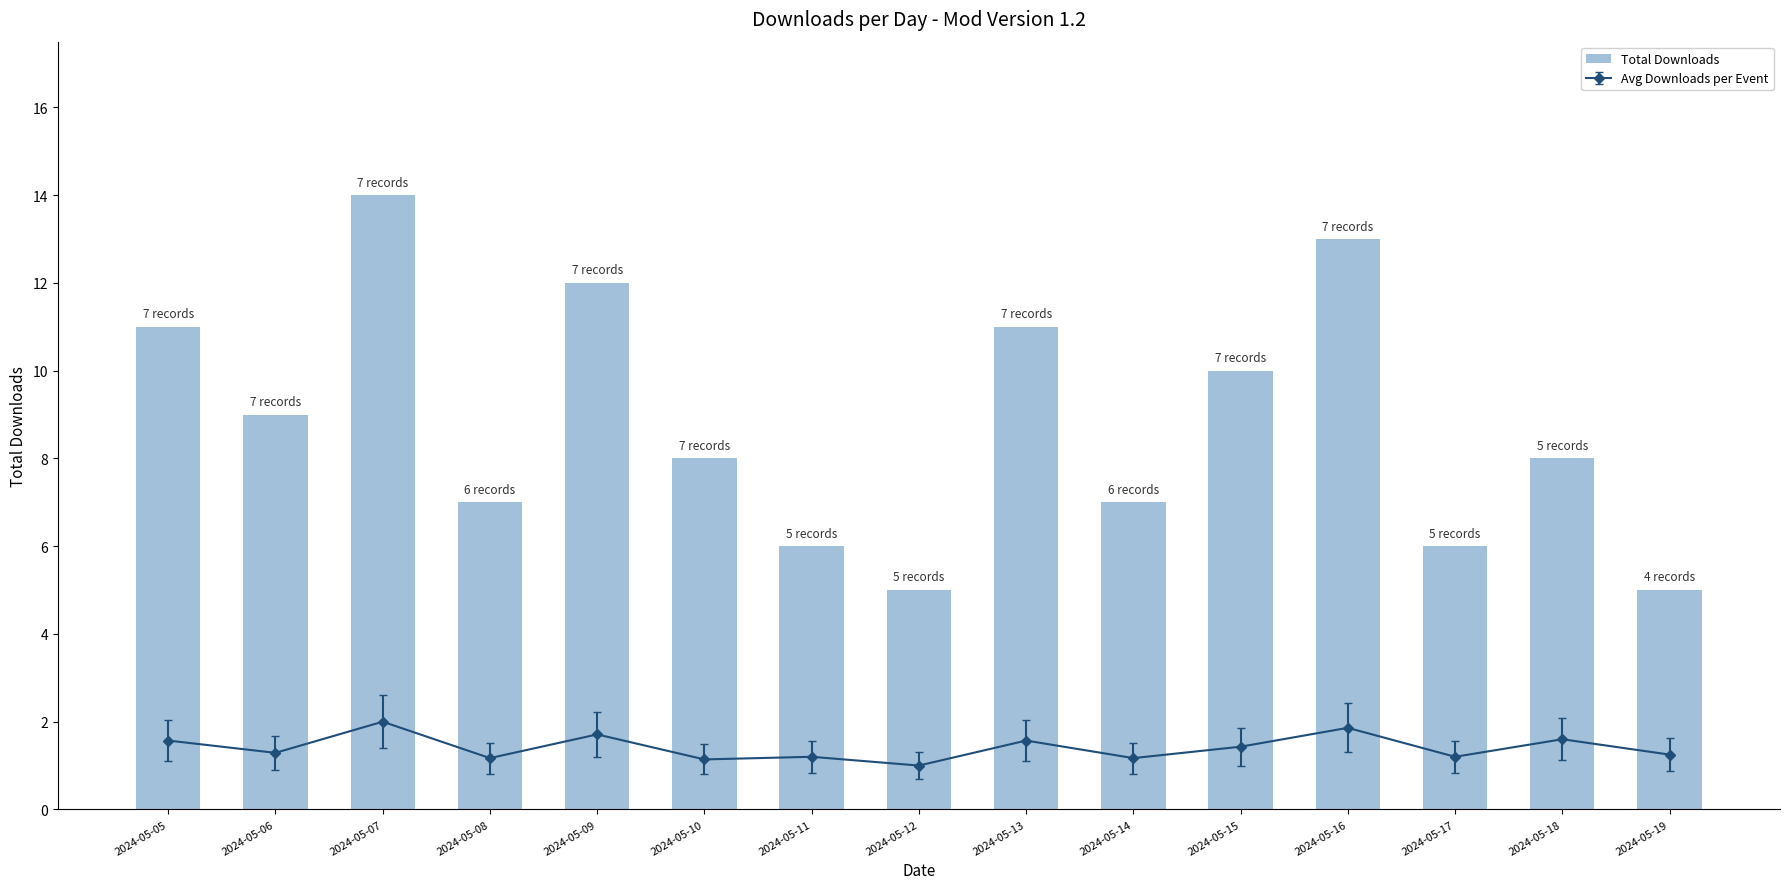

What is the value of the 10th bar from the left?

7